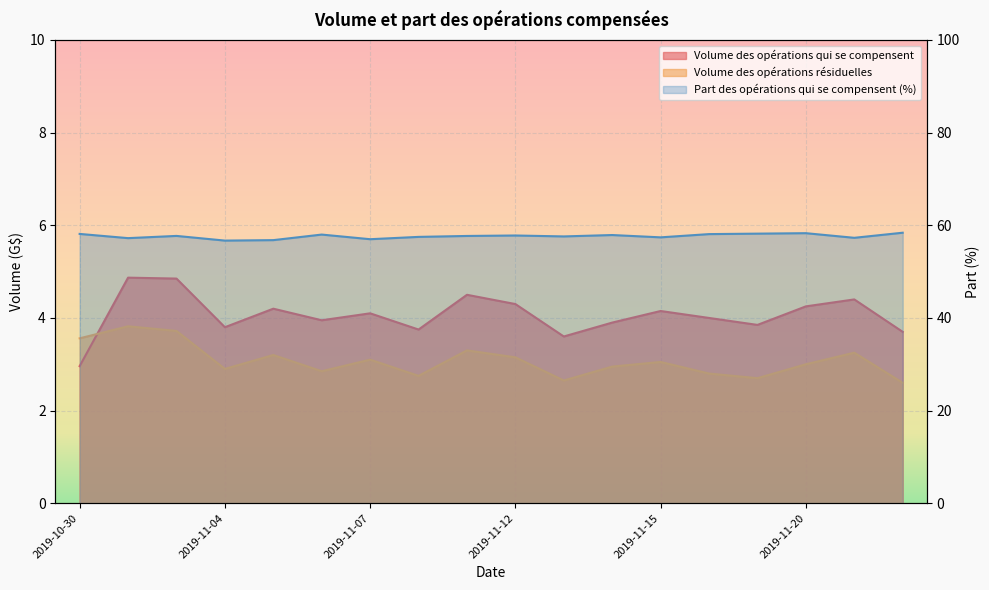

How many interior local peaks does the Volume des opérations qui se compensent series have?

6